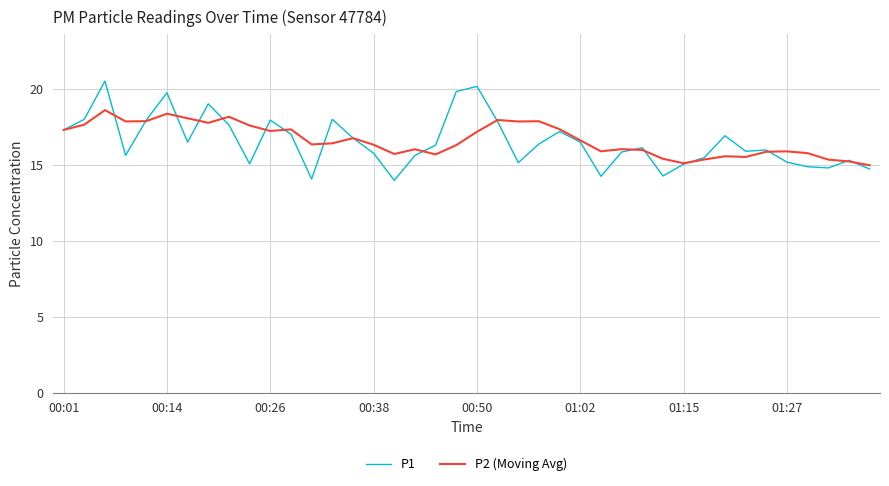

Which series has the largest range (max minus min)?

P1